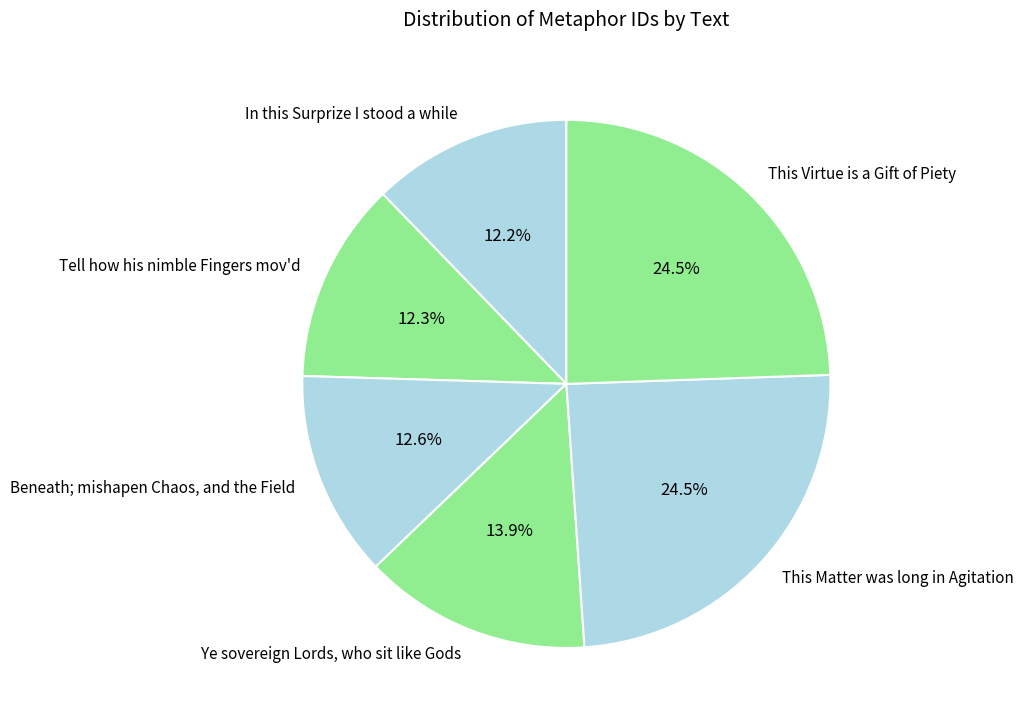

Does In this Surprize I stood a while account for over 50% of the chart?

No